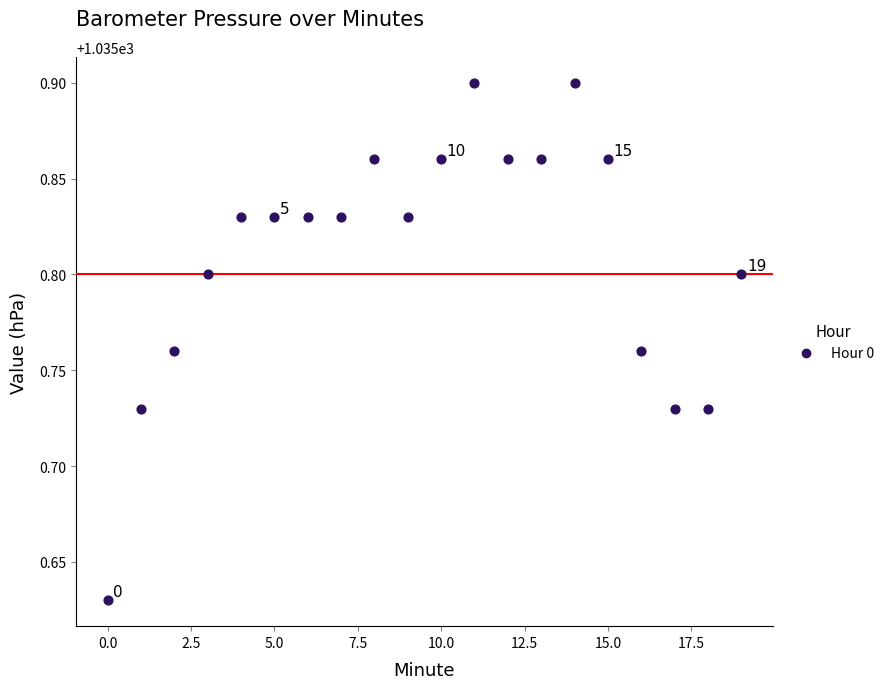

What is the range of Y values (max minus min)?

0.3